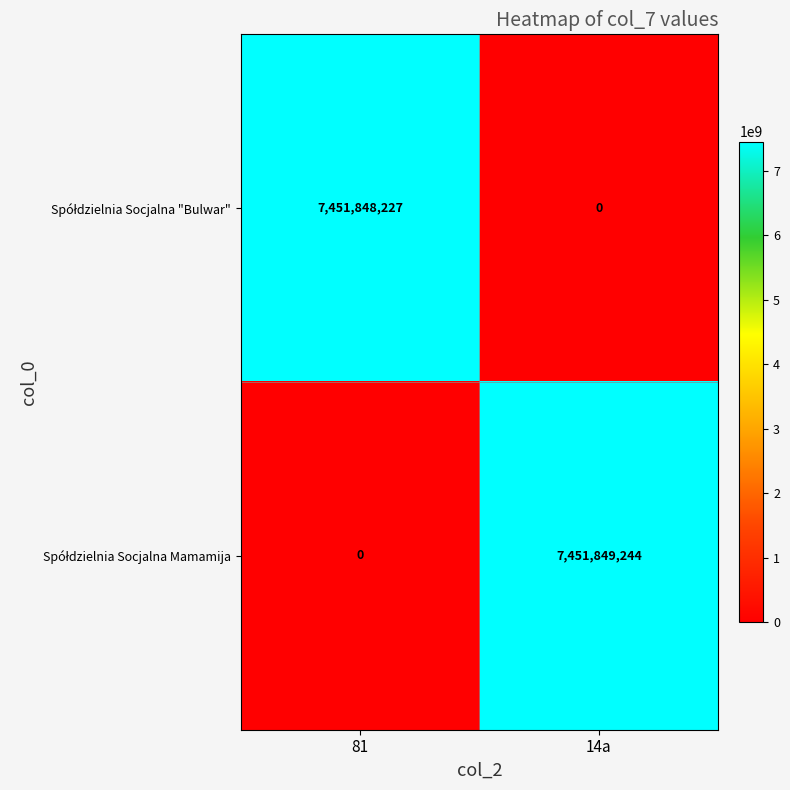

Which label corresponds to the largest value in the chart?

14a